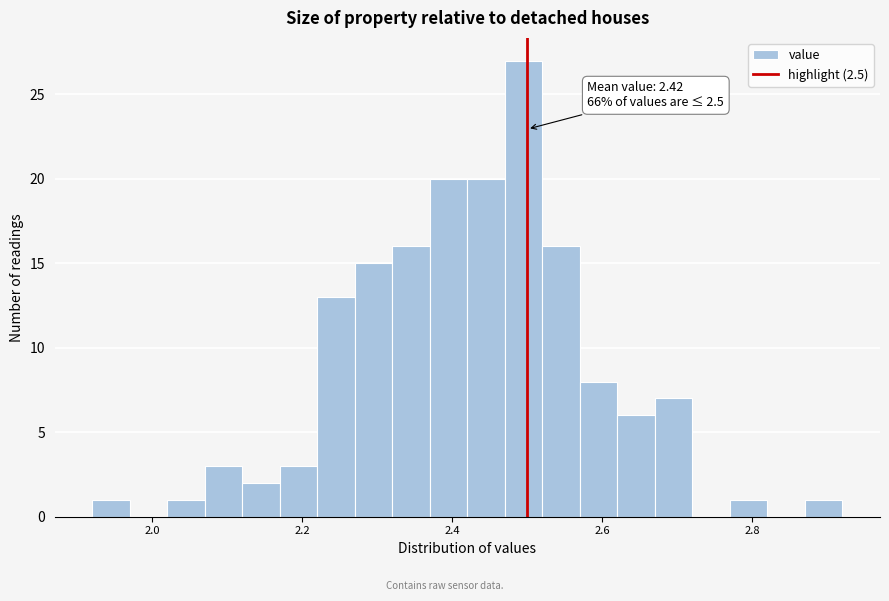

Read against the x-axis, roughly where is the centre of the tallest bar?

2.50